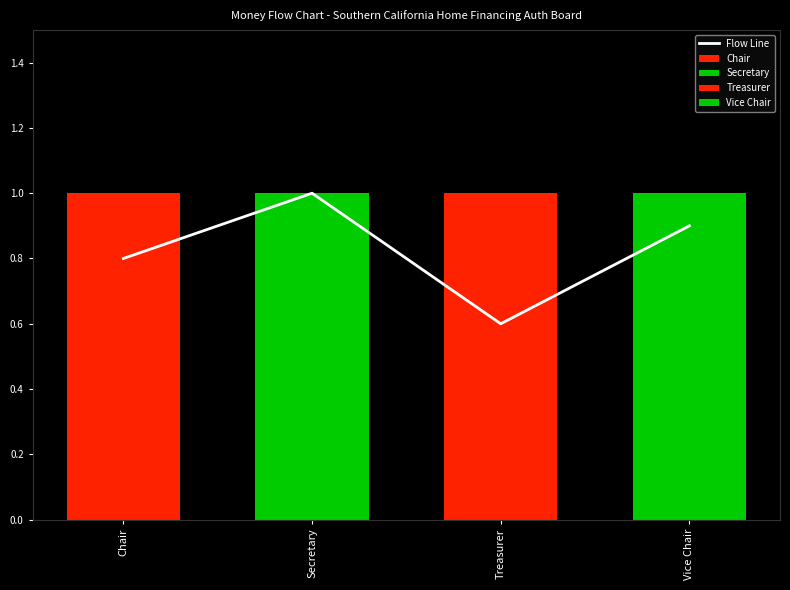

Does the chart contain stacked bars?

No